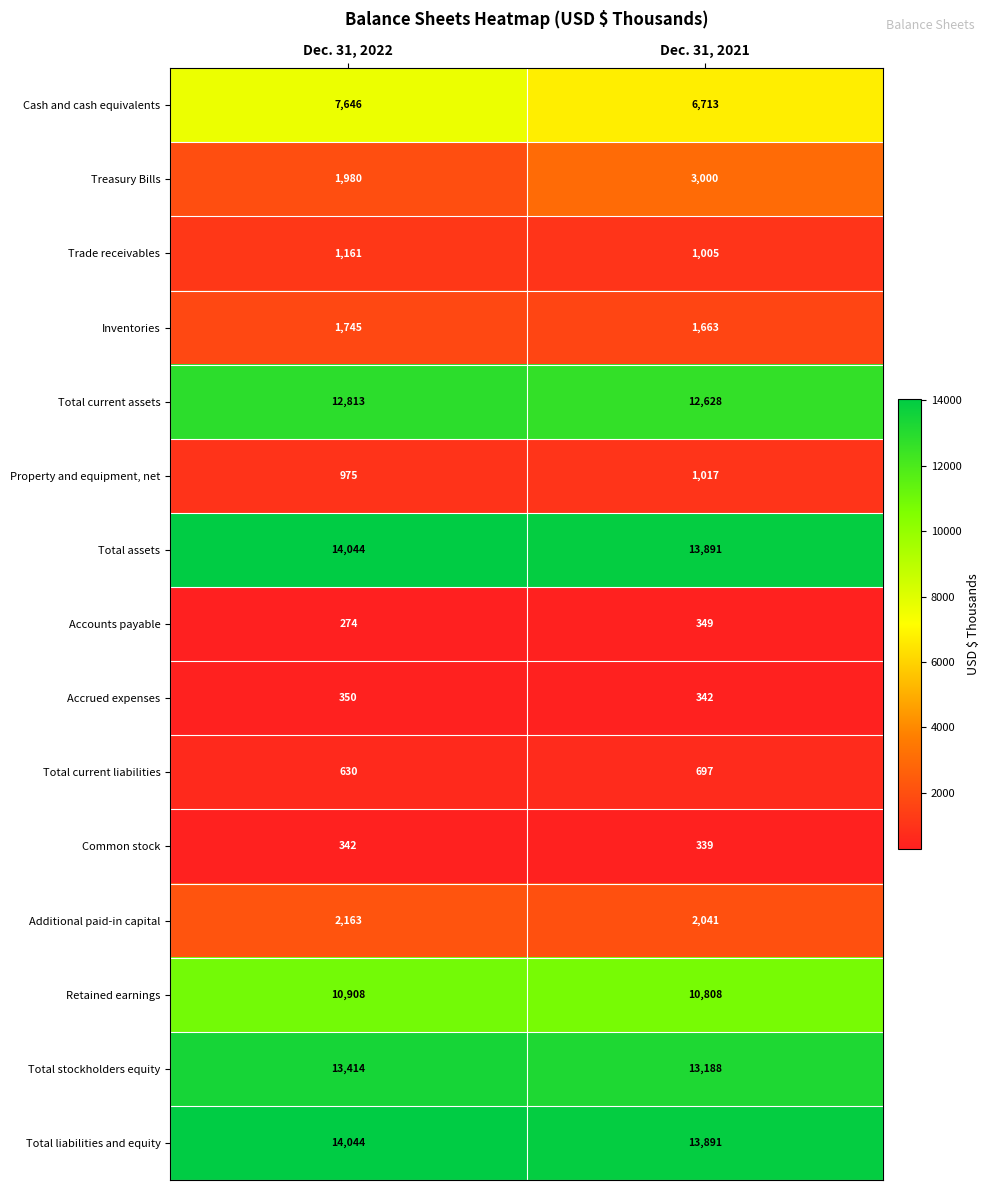

Is it true that Total current assets equals 6700 at Dec. 31, 2021?

False